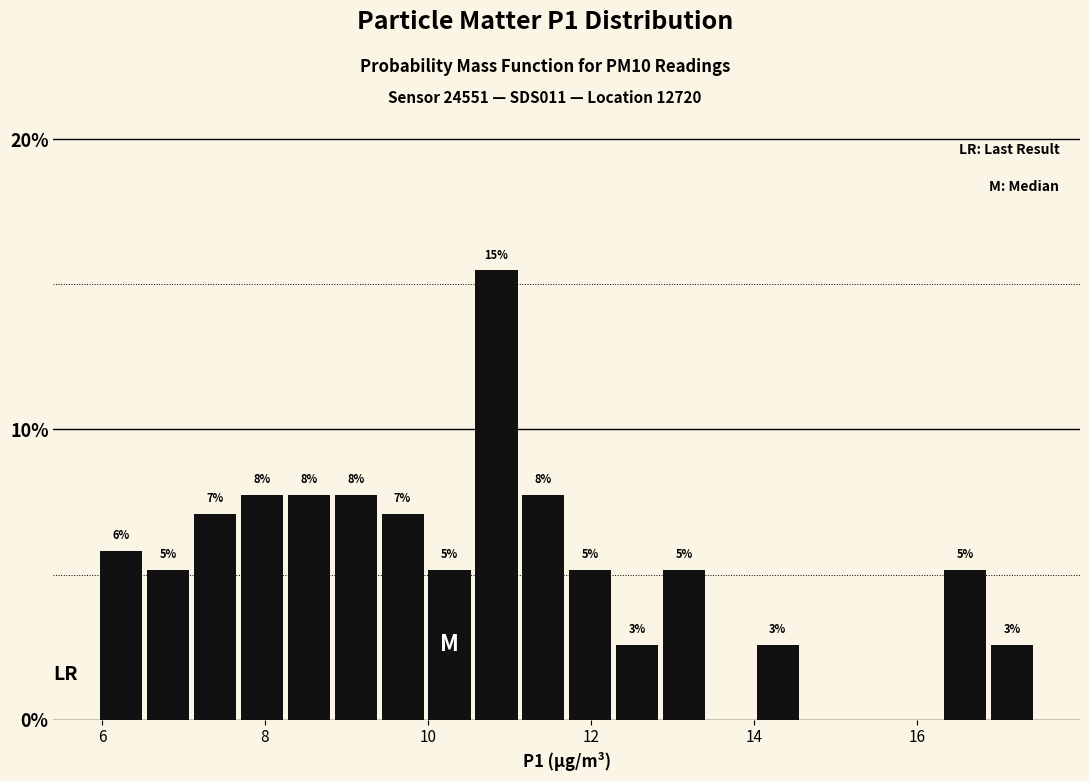

Around what value on the x-axis is the tallest bar? Give the approximate position of its centre, as read against the axis.

10.8